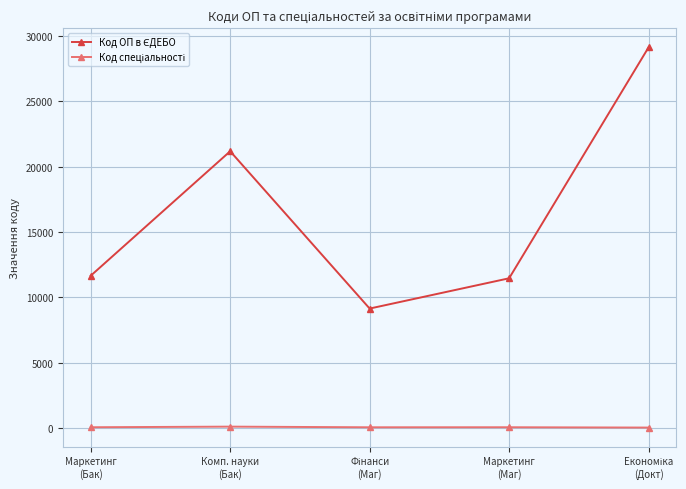

At how many categories does at least one series exceed 6419?

5